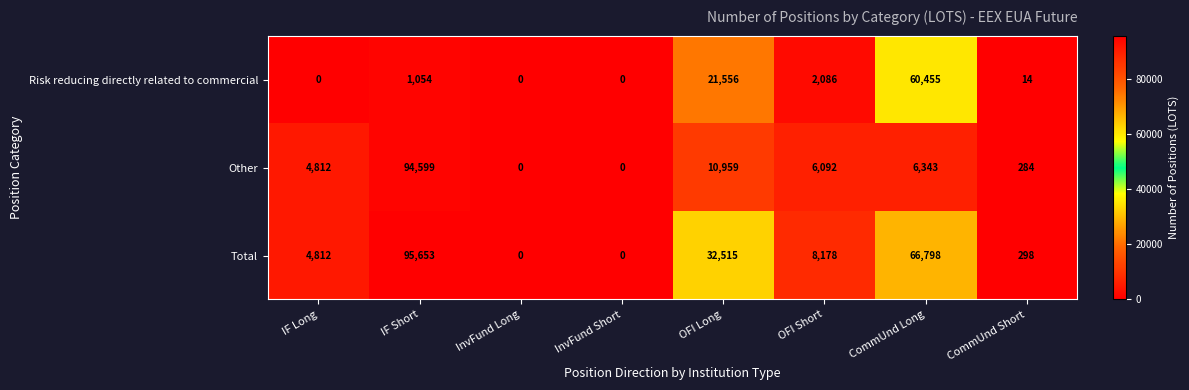

Between InvFund Short and OFI Short, which series saw the biggest shift?

Total